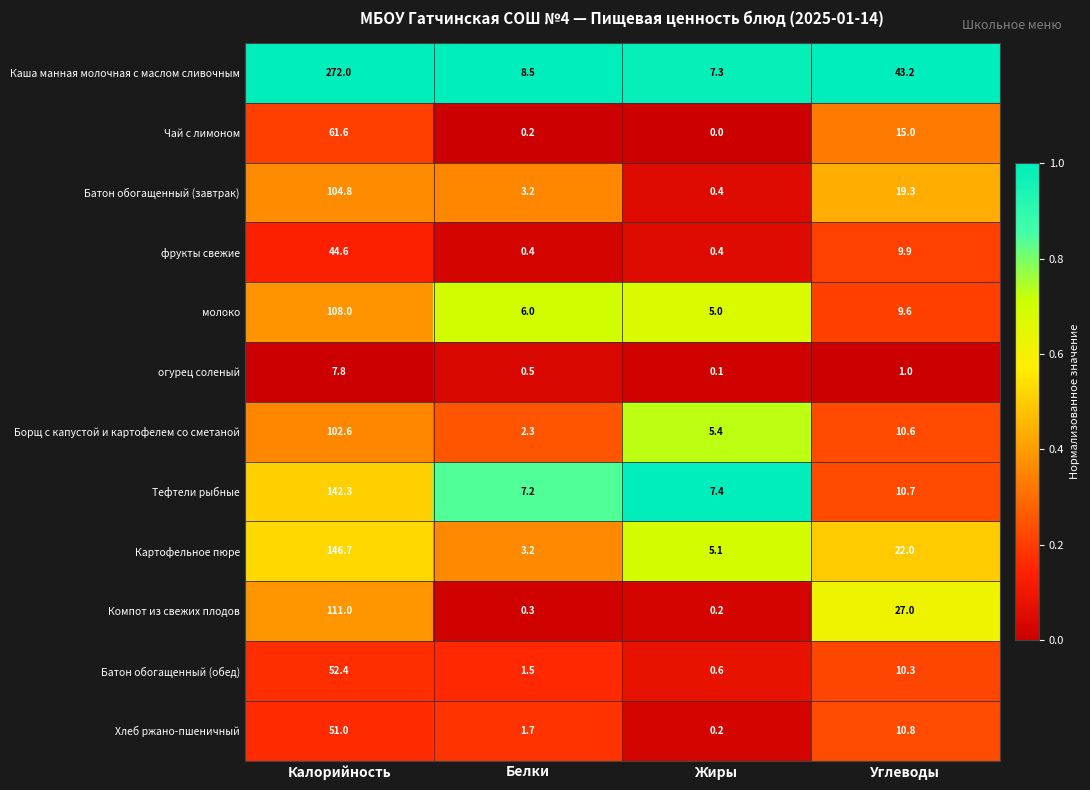

Which series has the largest total across all categories?

Каша манная молочная с маслом сливочным